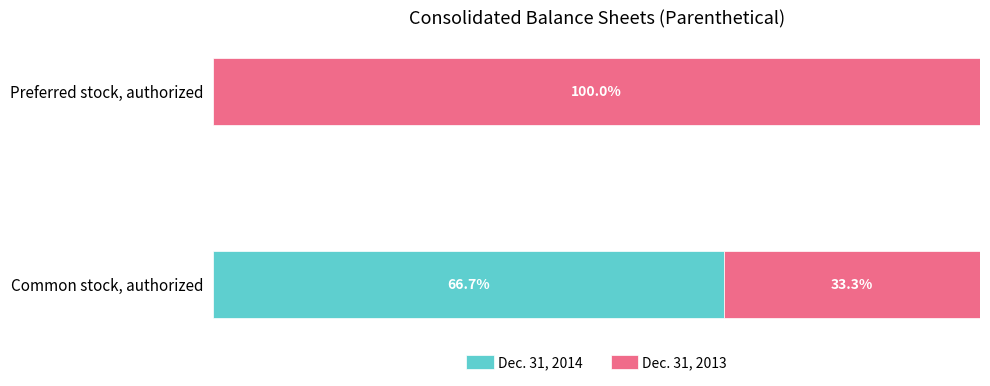

Where is Dec. 31, 2014 nearest to the value 33?

Preferred stock, authorized